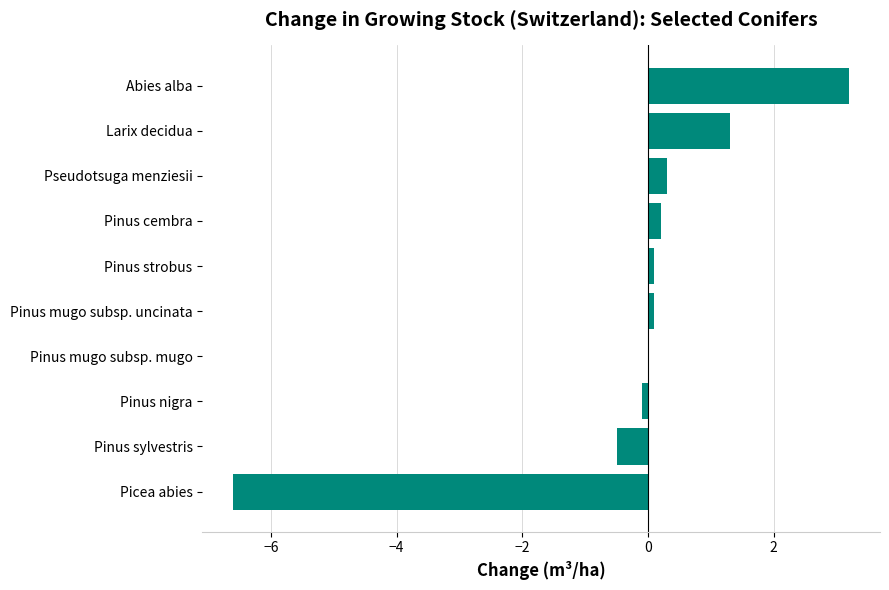

The chart shows a value of 1.6 at Abies alba. True or false?

False